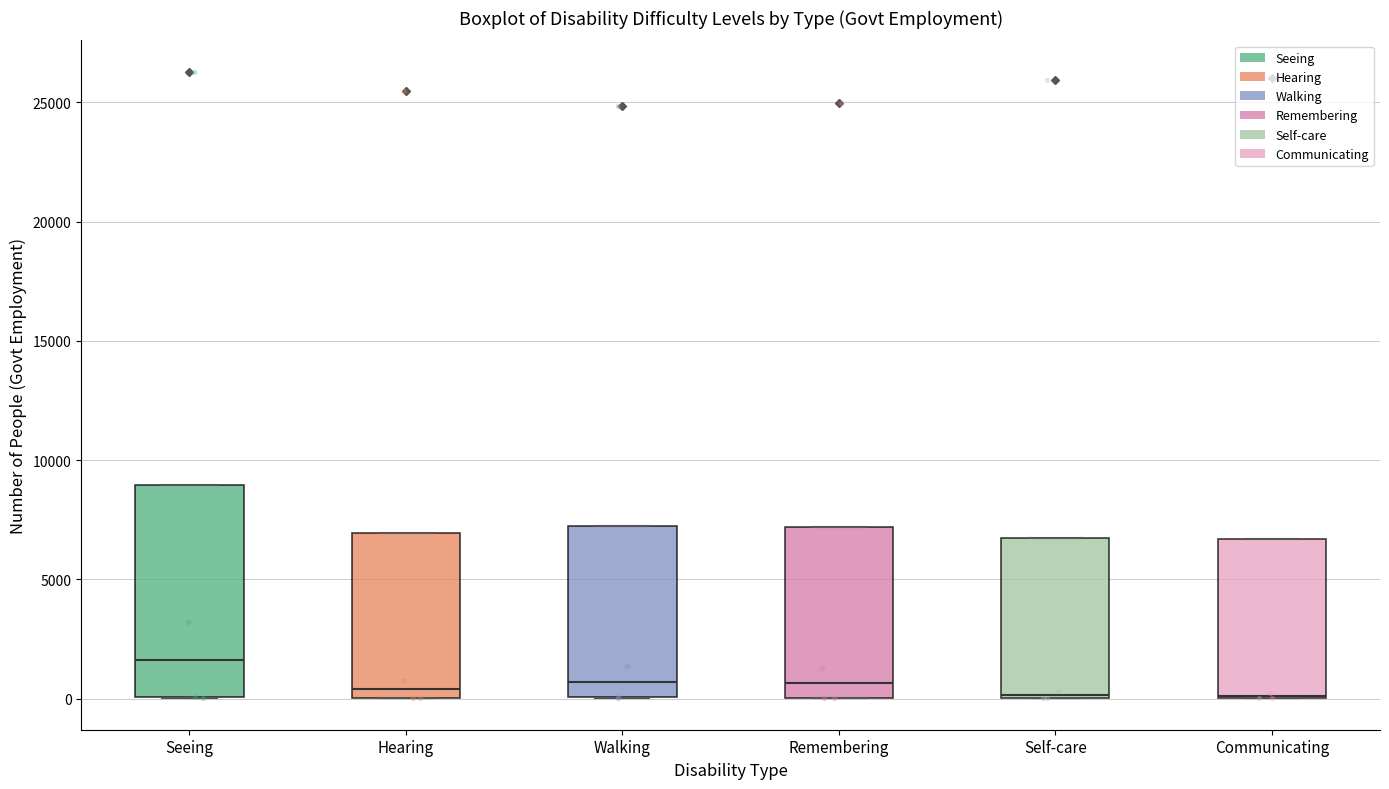

Which box has the highest median line?

Seeing